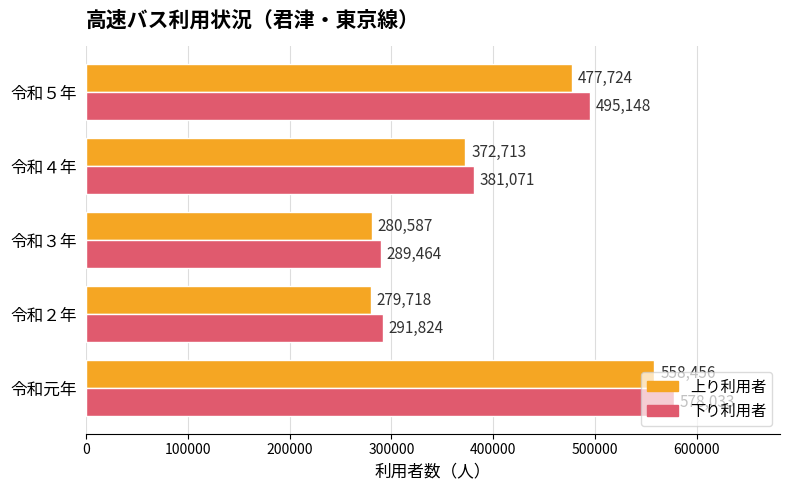

The 上り利用者 series shows 126540 at 令和４年. True or false?

False